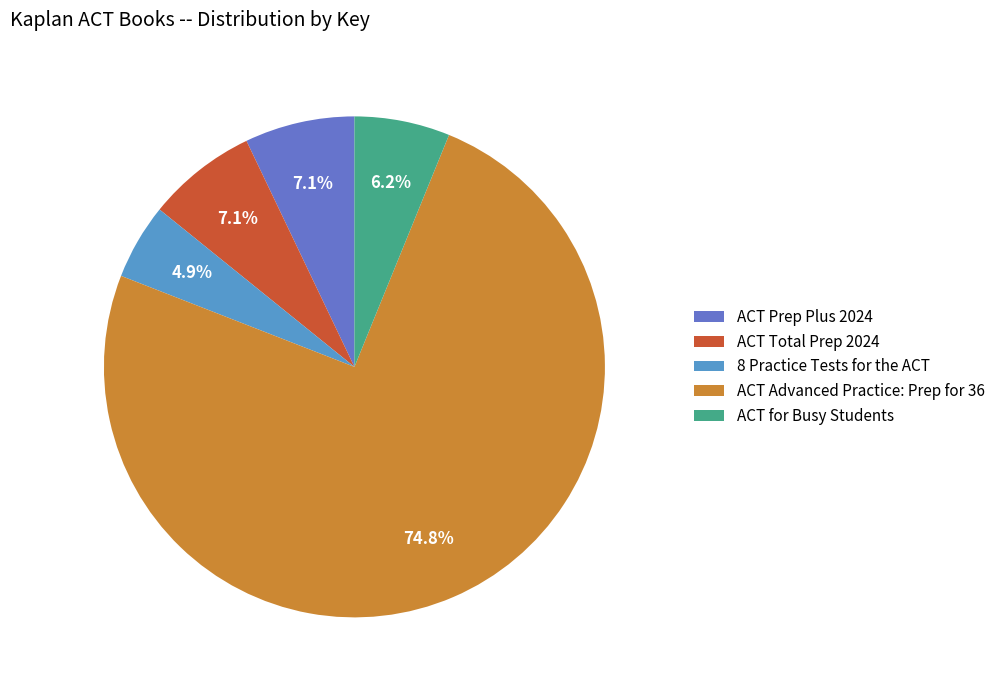

How much of the chart is everything except 8 Practice Tests for the ACT?

95.1%